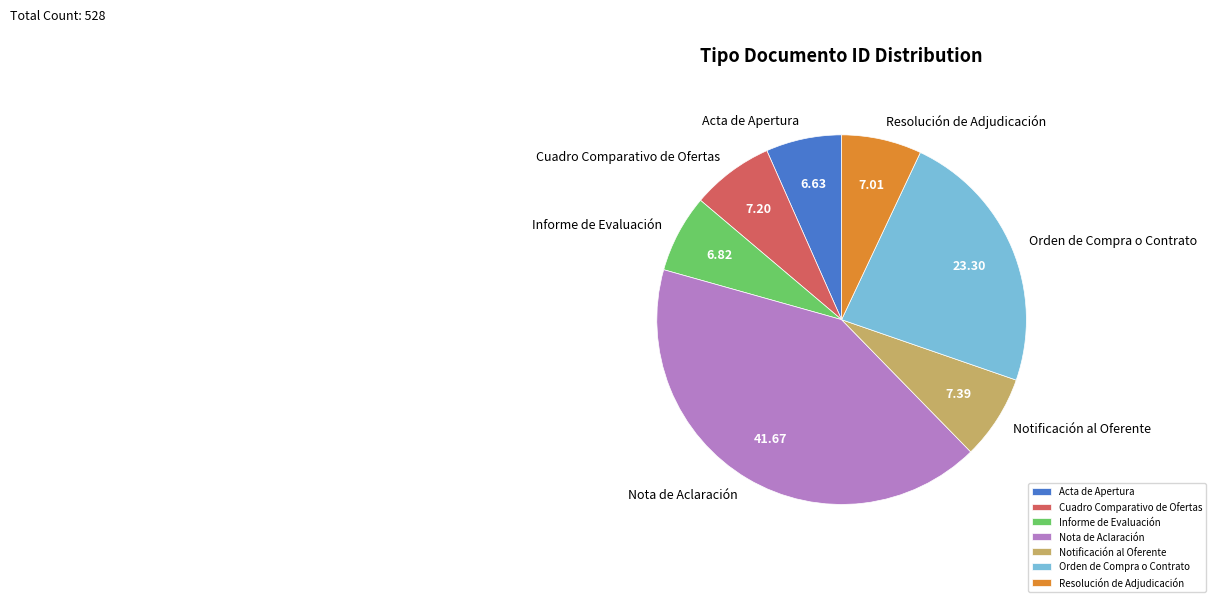

How many slices are in this pie chart?

7